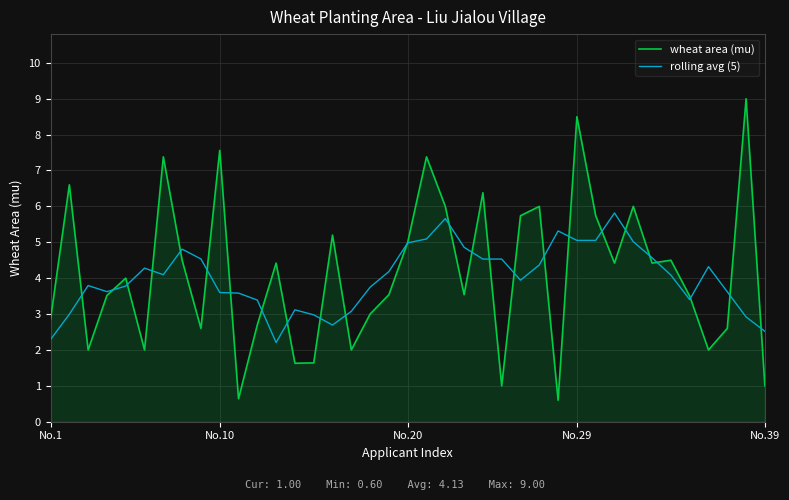

How many intersections are there between rolling avg (5) and wheat area (mu)?

25